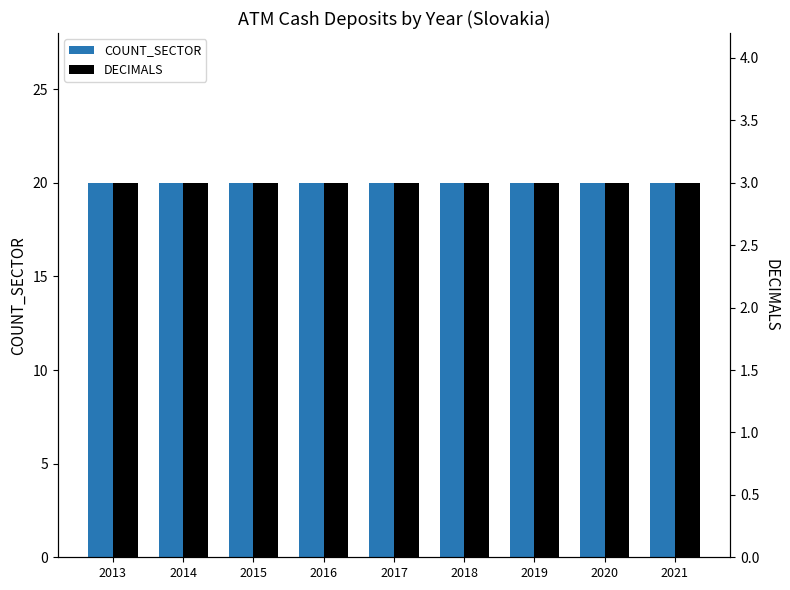

Does the chart contain any negative values?

No